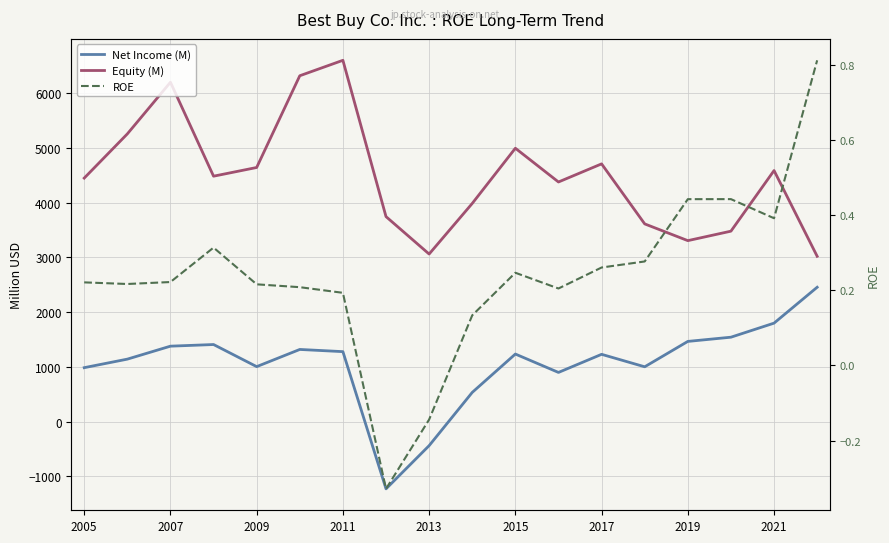

True or false: Equity (M) and ROE intersect in this chart.

False